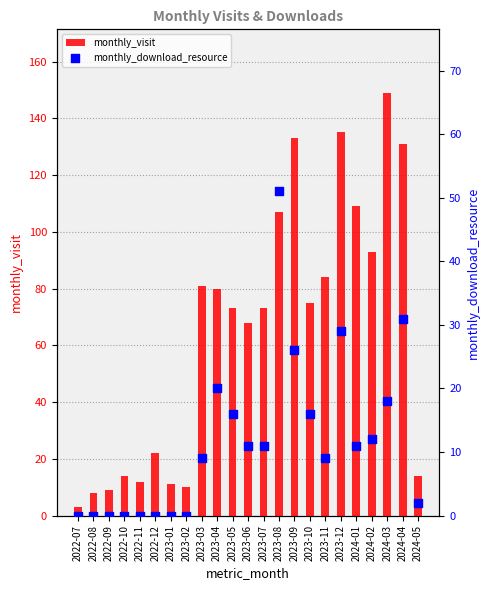

At how many categories does at least one series exceed 75?

10